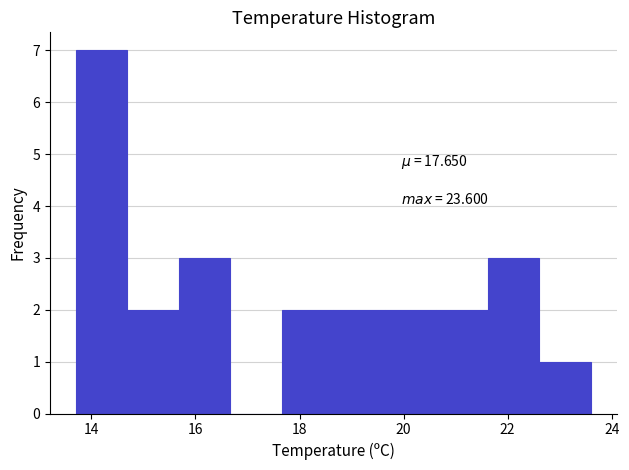

Over which range of the x-axis is the bar tallest?

13.8 to 14.6